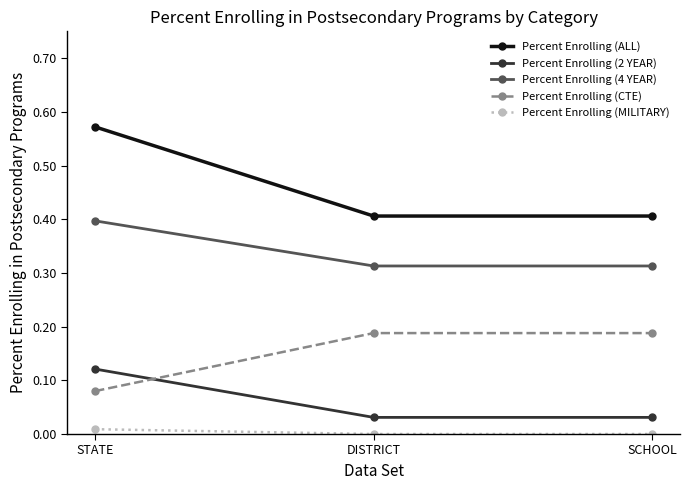

What is the label of the 3rd point from the right?

STATE